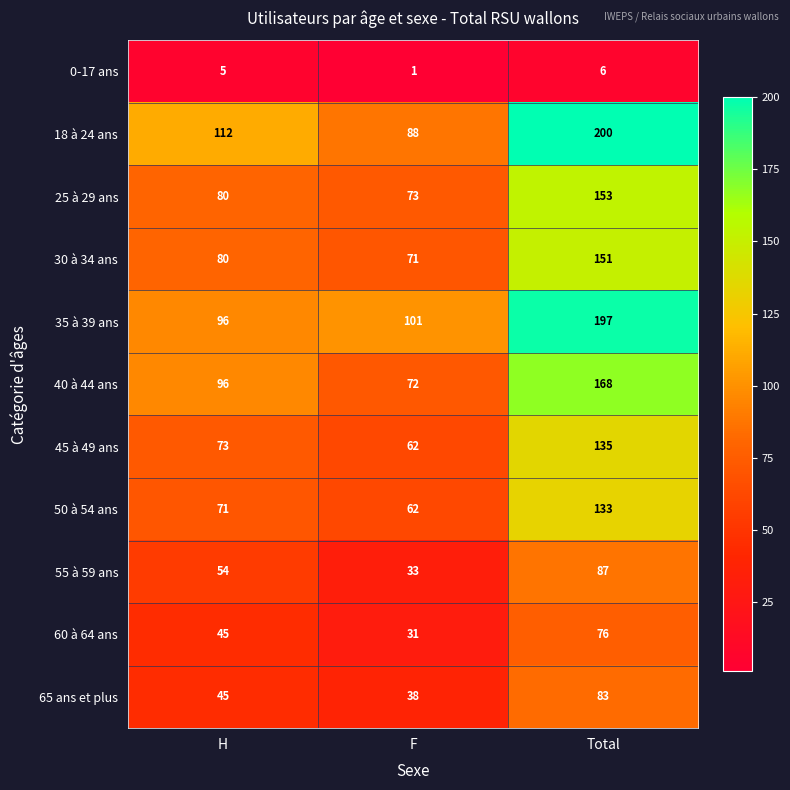

At which label does 55 à 59 ans reach its minimum?

F